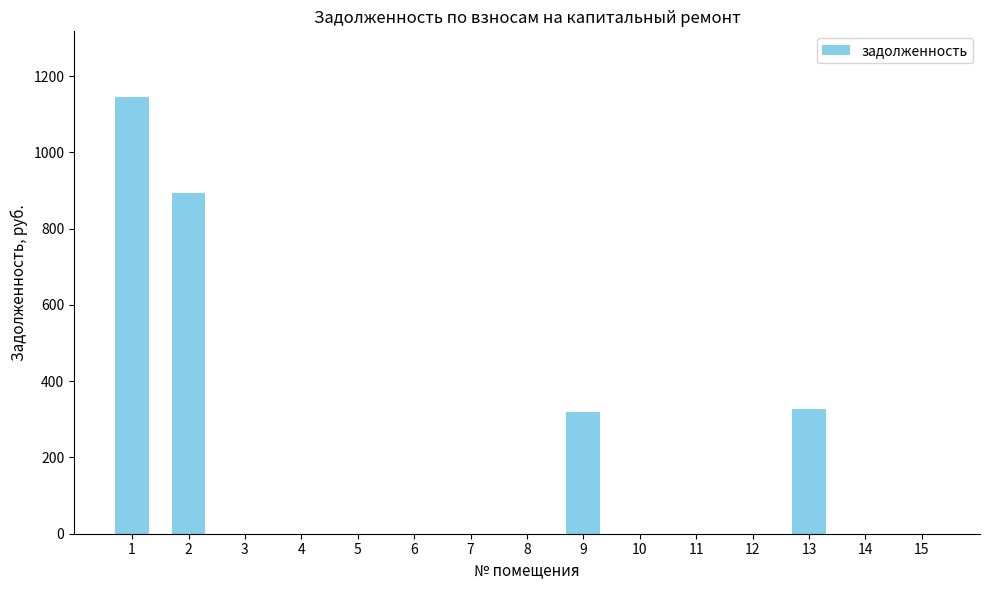

The value at 7 is 0.0. True or false?

True